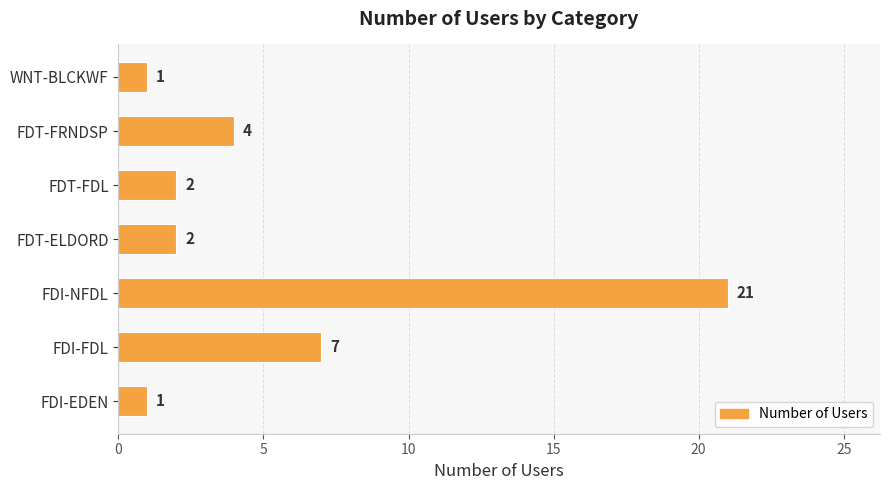

True or false: the data shows 6 at FDT-FRNDSP.

False